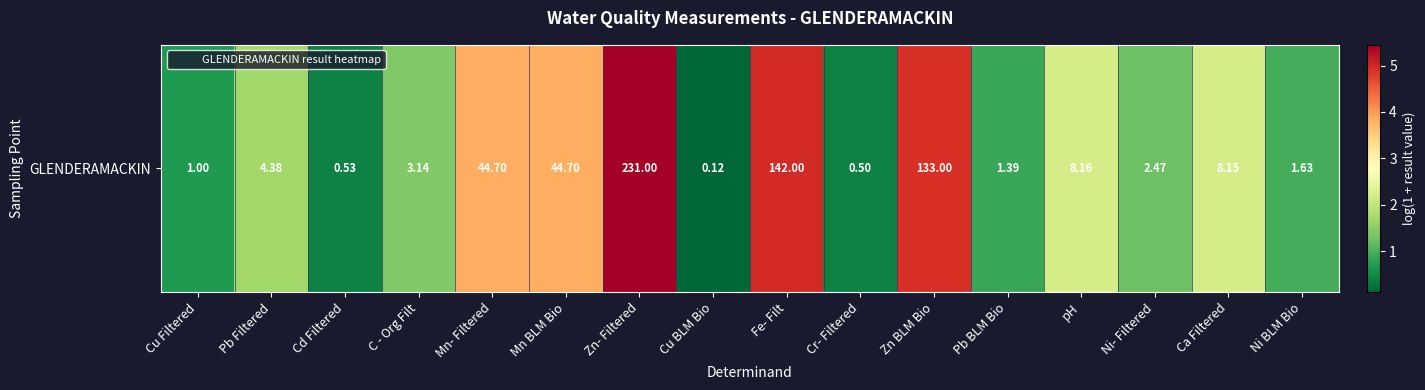

What is the minimum value shown in the chart?

0.1